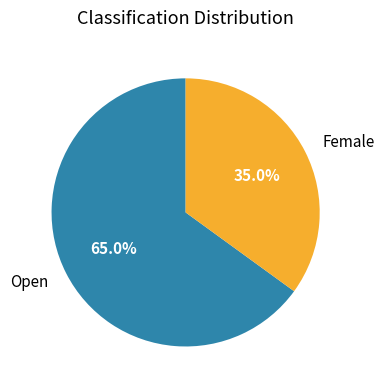

Which category accounts for the majority?

Open